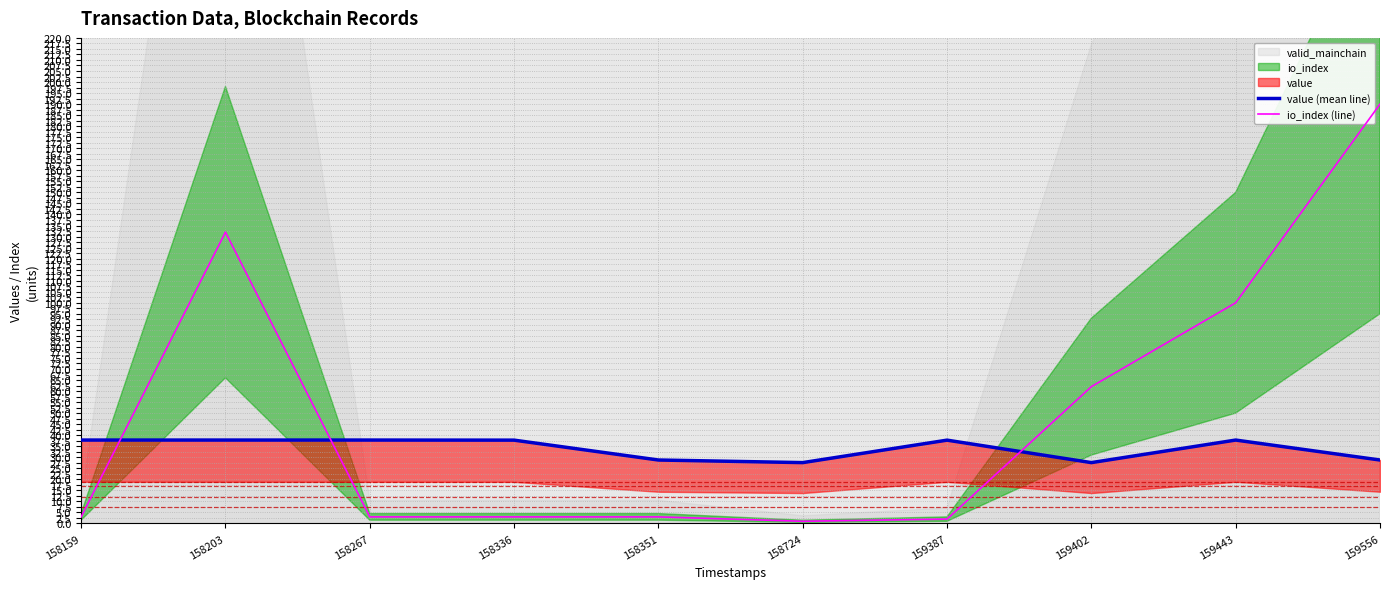

How many interior local valleys does the value (mean line) series have?

2